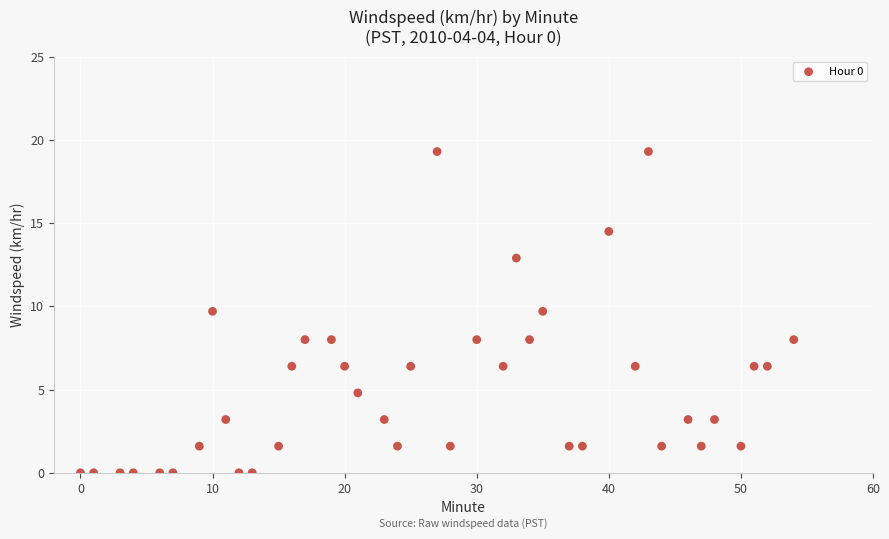

What is the range of X values (max minus min)?

54.0